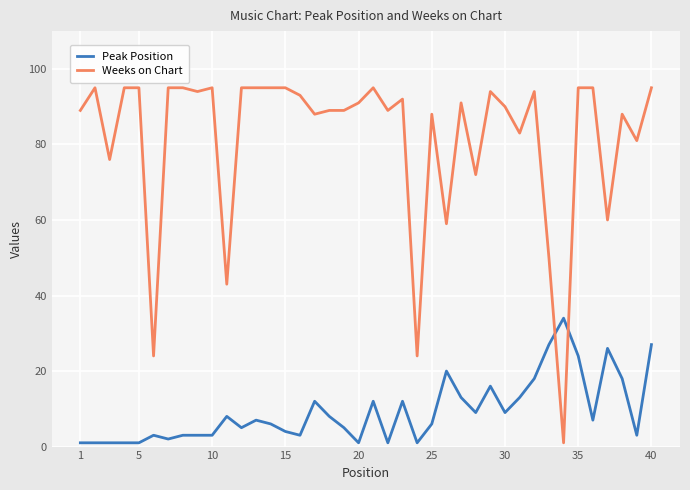

True or false: Weeks on Chart has more than 2 points higher than both neighbors.

True